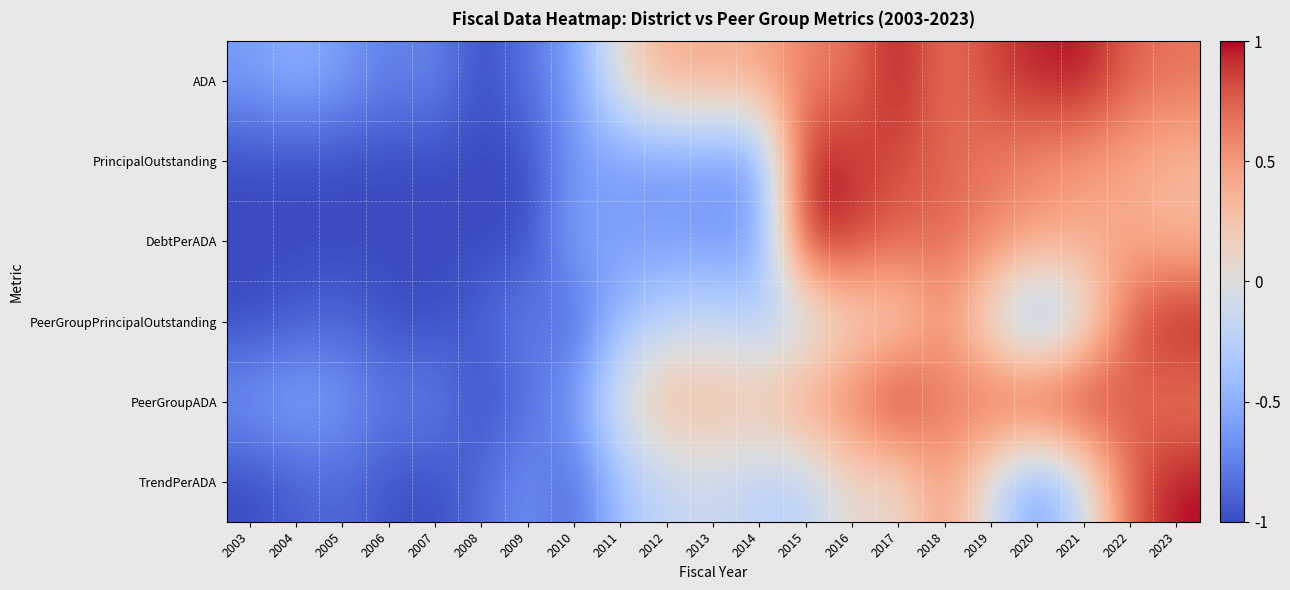

Reading right to left, transcribe all the data shown in this chart.

ADA: 2023=0.7	2022=0.7	2021=1.0	2020=1.0	2019=0.9	2018=0.6	2017=1.0	2016=0.7	2015=0.6	2014=0.4	2013=0.4	2012=0.4	2011=0.1	2010=-0.6	2009=-0.8	2008=-1.0	2007=-0.7	2006=-0.8	2005=-0.6	2004=-0.5	2003=-0.6
PrincipalOutstanding: 2023=0.3	2022=0.4	2021=0.5	2020=0.6	2019=0.6	2018=0.7	2017=0.8	2016=0.9	2015=1.0	2014=-0.6	2013=-0.6	2012=-0.6	2011=-0.6	2010=-0.6	2009=-1.0	2008=-1.0	2007=-1.0	2006=-1.0	2005=-1.0	2004=-1.0	2003=-1.0
DebtPerADA: 2023=0.3	2022=0.4	2021=0.4	2020=0.5	2019=0.6	2018=0.7	2017=0.7	2016=0.9	2015=1.0	2014=-0.6	2013=-0.6	2012=-0.6	2011=-0.6	2010=-0.5	2009=-1.0	2008=-1.0	2007=-1.0	2006=-1.0	2005=-1.0	2004=-1.0	2003=-1.0
PeerGroupPrincipalOutstanding: 2023=1.0	2022=0.8	2021=-0.1	2020=-0.6	2019=-0.1	2018=0.5	2017=0.1	2016=0.1	2015=-0.2	2014=-0.3	2013=-0.2	2012=-0.2	2011=-0.4	2010=-0.9	2009=-0.7	2008=-0.9	2007=-1.0	2006=-1.0	2005=-0.9	2004=-0.9	2003=-1.0
PeerGroupADA: 2023=0.6	2022=0.7	2021=1.0	2020=1.0	2019=0.8	2018=0.6	2017=1.0	2016=0.7	2015=0.5	2014=0.3	2013=0.3	2012=0.4	2011=0.1	2010=-0.6	2009=-0.8	2008=-1.0	2007=-0.7	2006=-0.8	2005=-0.6	2004=-0.5	2003=-0.6
TrendPerADA: 2023=1.0	2022=0.8	2021=-0.2	2020=-0.6	2019=-0.1	2018=0.5	2017=0.0	2016=0.1	2015=-0.2	2014=-0.2	2013=-0.1	2012=-0.2	2011=-0.4	2010=-0.9	2009=-0.7	2008=-0.9	2007=-1.0	2006=-1.0	2005=-0.9	2004=-0.9	2003=-1.0